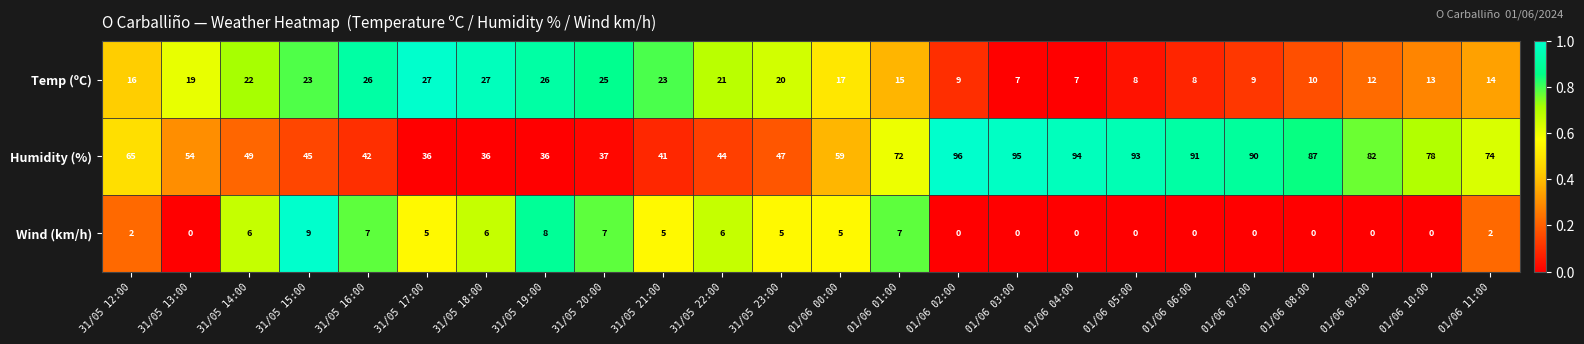

List the series in order of their peak value, highest first.

Humidity (%), Temp (ºC), Wind (km/h)